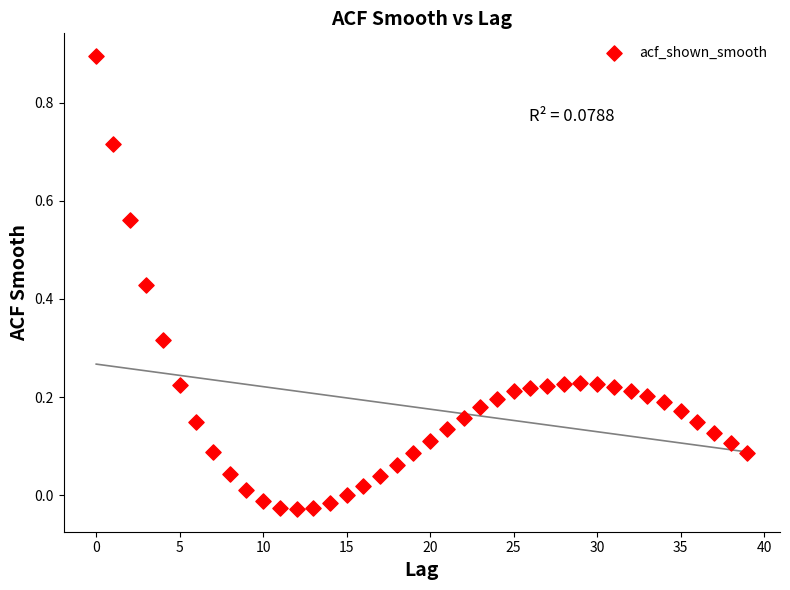

What is the range of Y values (max minus min)?

0.9